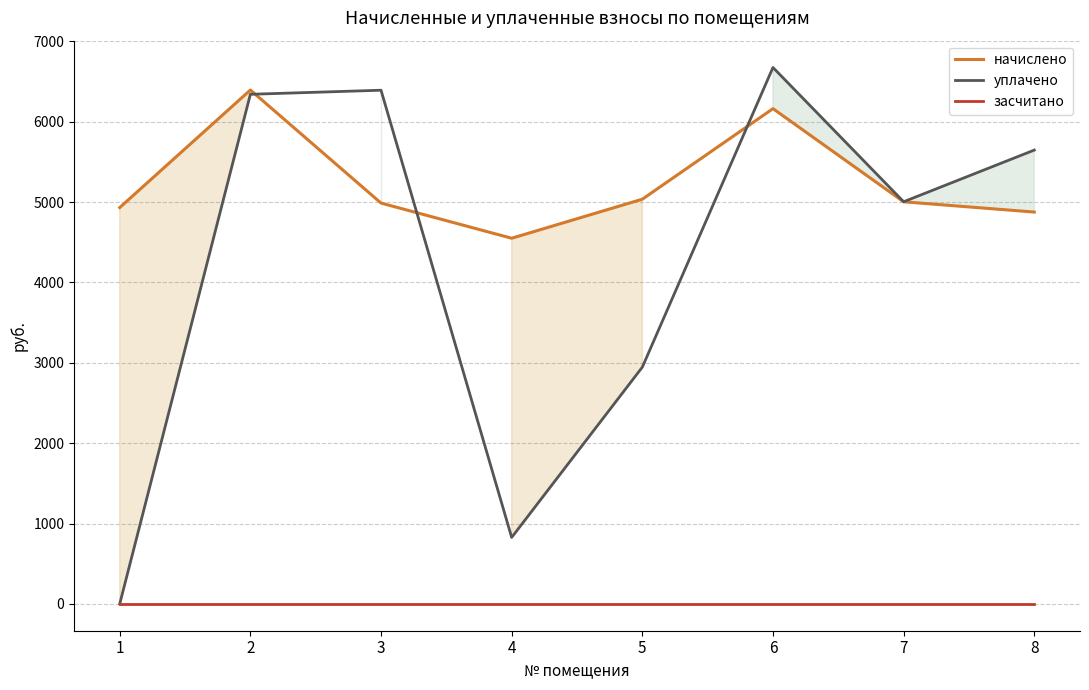

Between 2 and 5, which series saw the biggest shift?

уплачено